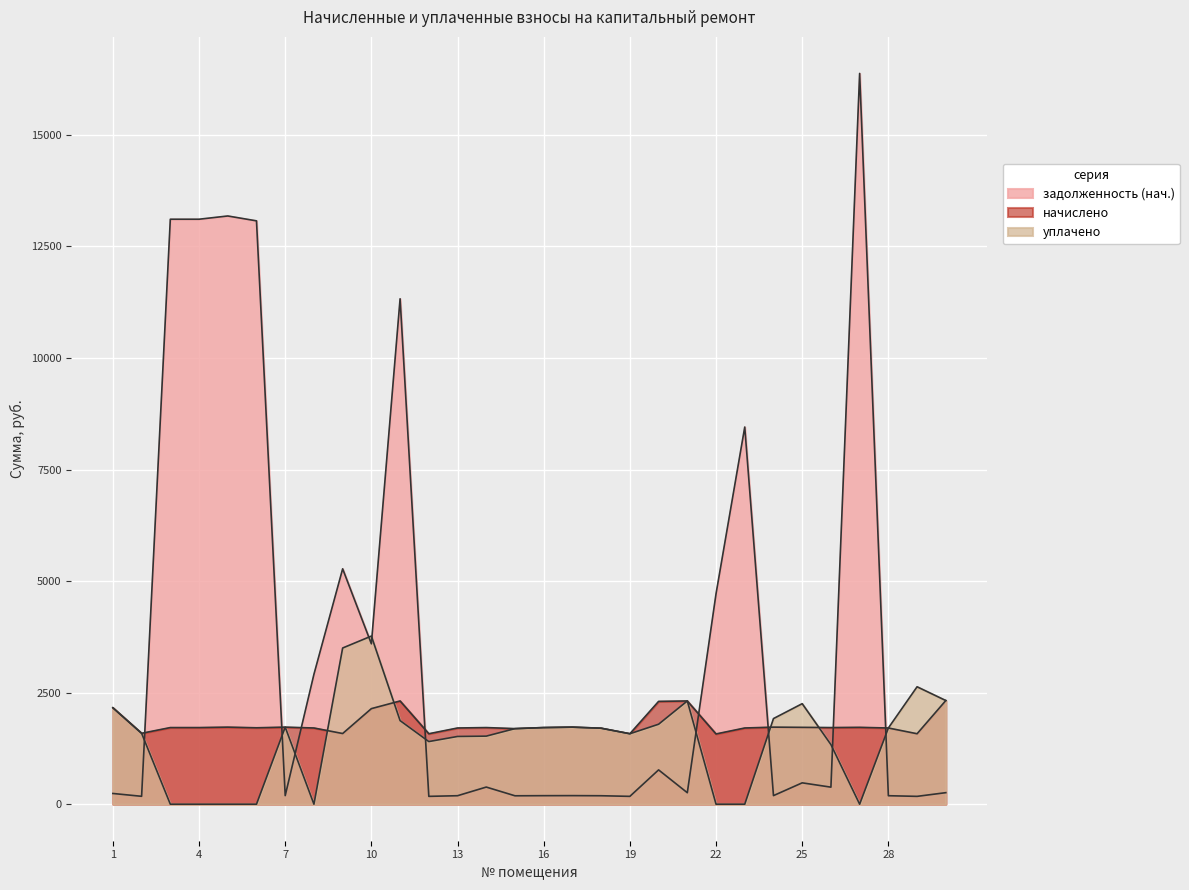

What is the total value across all series at 30?

4904.1